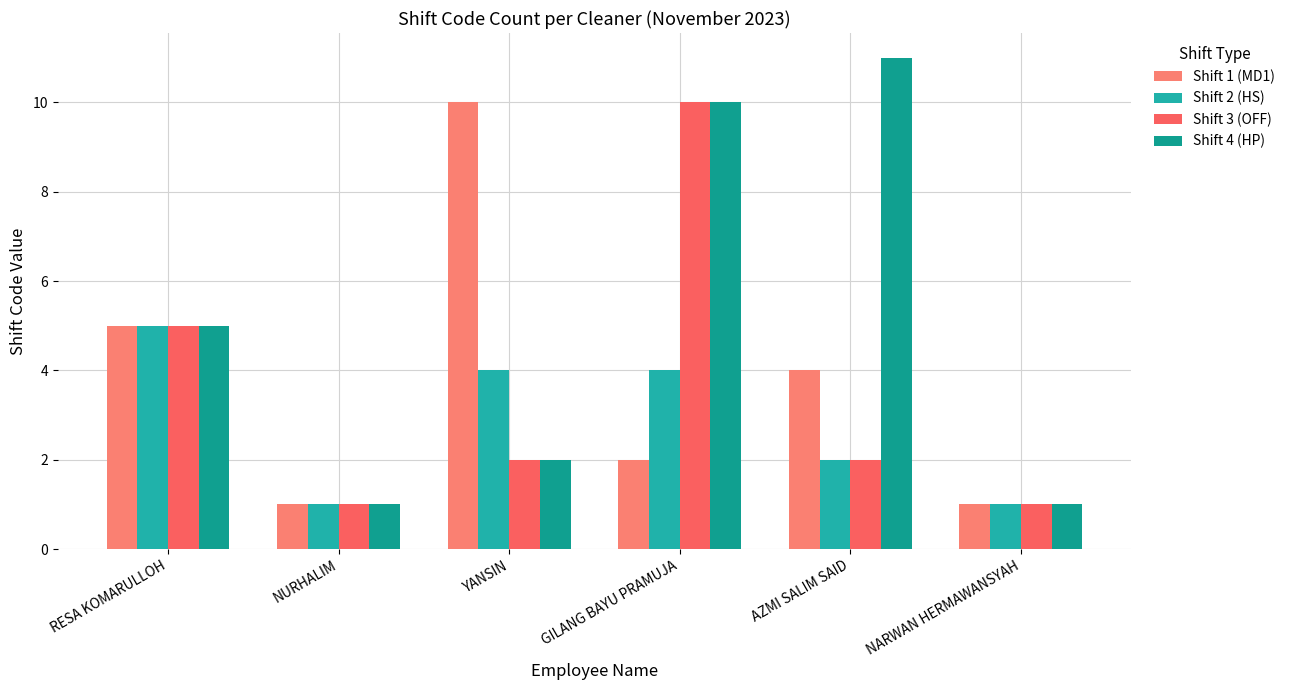

List the series in order of their overall mean, lowest first.

Shift 2 (HS), Shift 3 (OFF), Shift 1 (MD1), Shift 4 (HP)